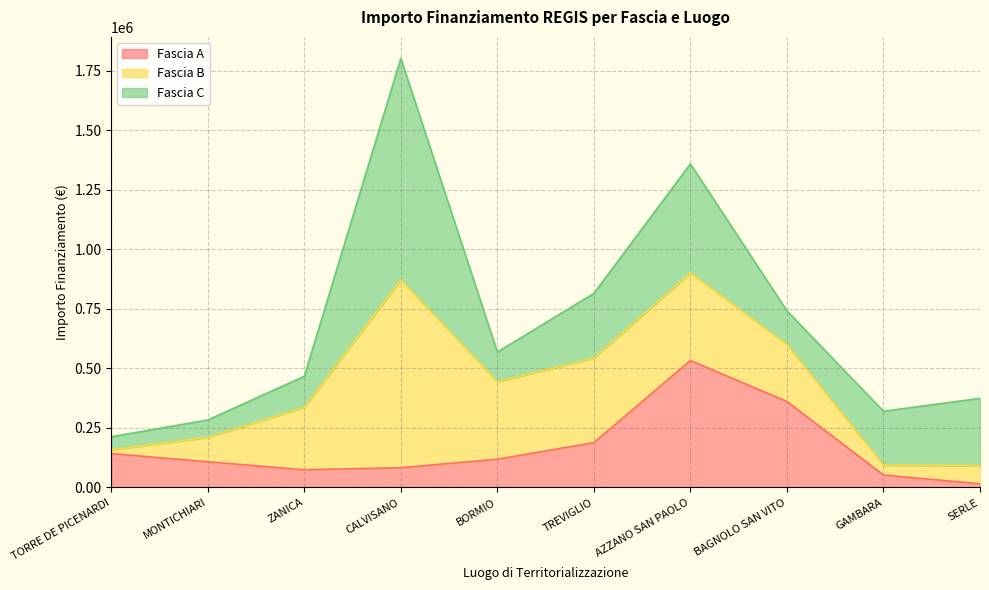

At which category does Fascia A reach its first local peak?

AZZANO SAN PAOLO